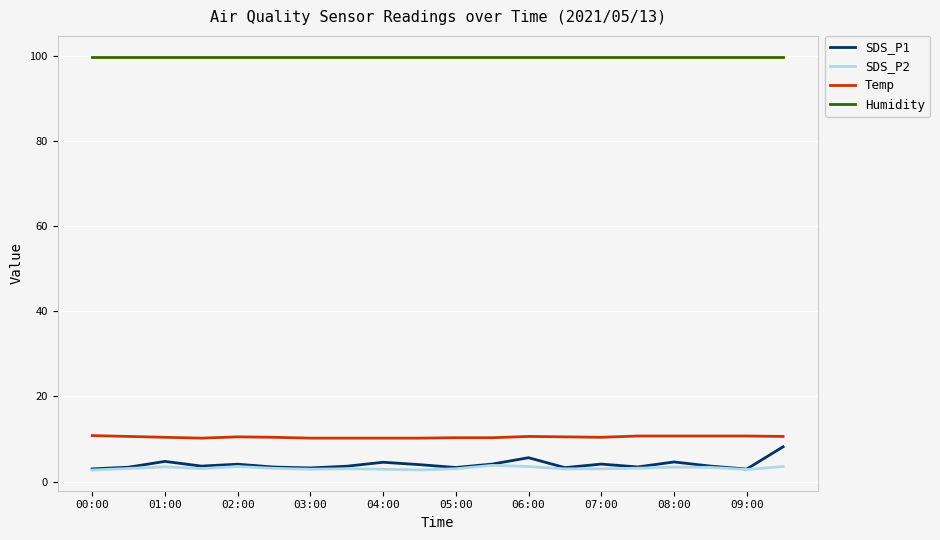

True or false: SDS_P1 and Humidity cross at least once.

False